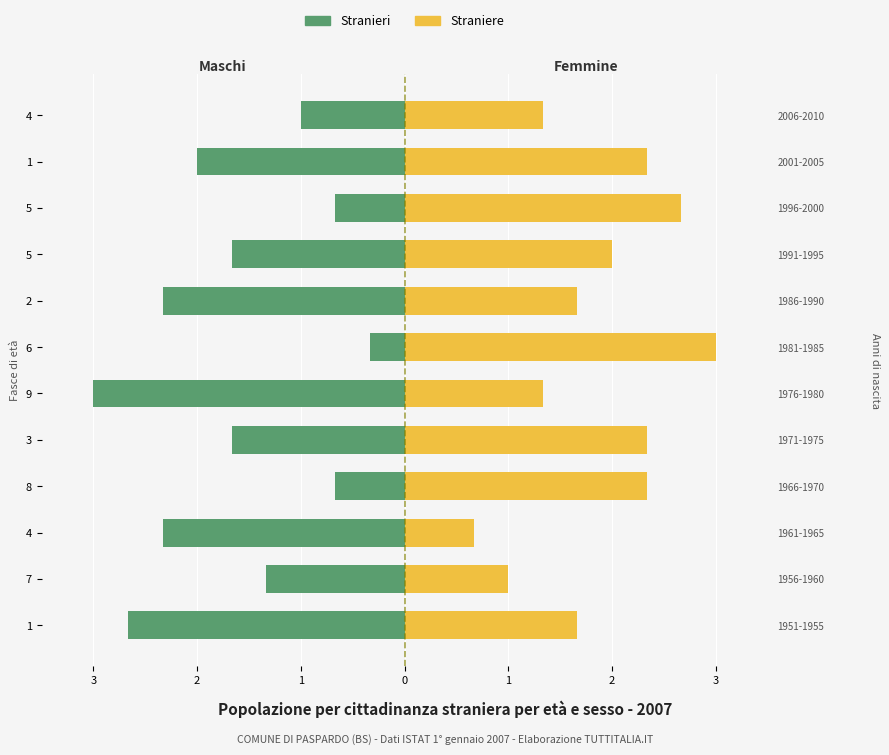

What are all the series names shown in the legend?

Stranieri, Straniere